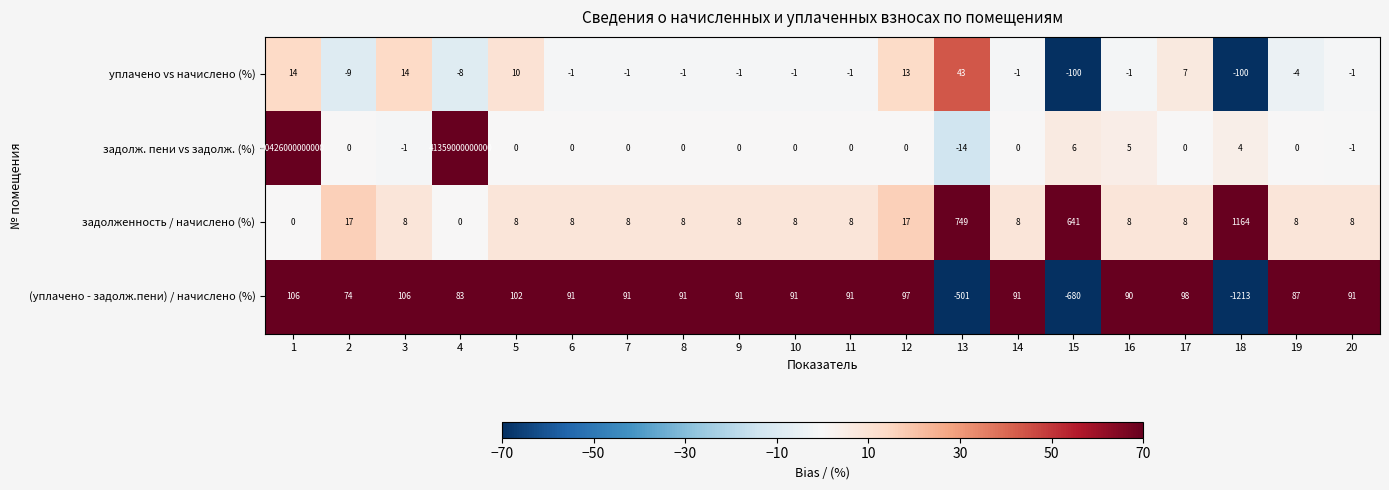

The value of задолж. пени vs задолж. (%) at 7 is 0. True or false?

True